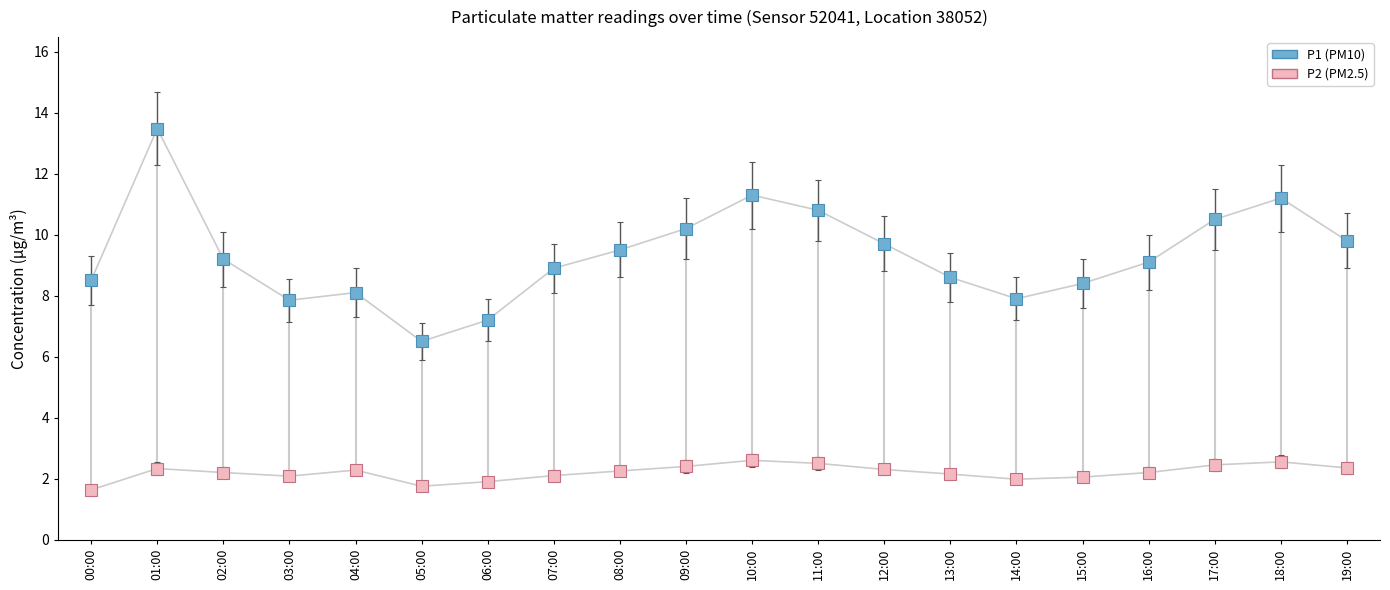

What is the spread (max minus min) of values at 16:00?

6.9